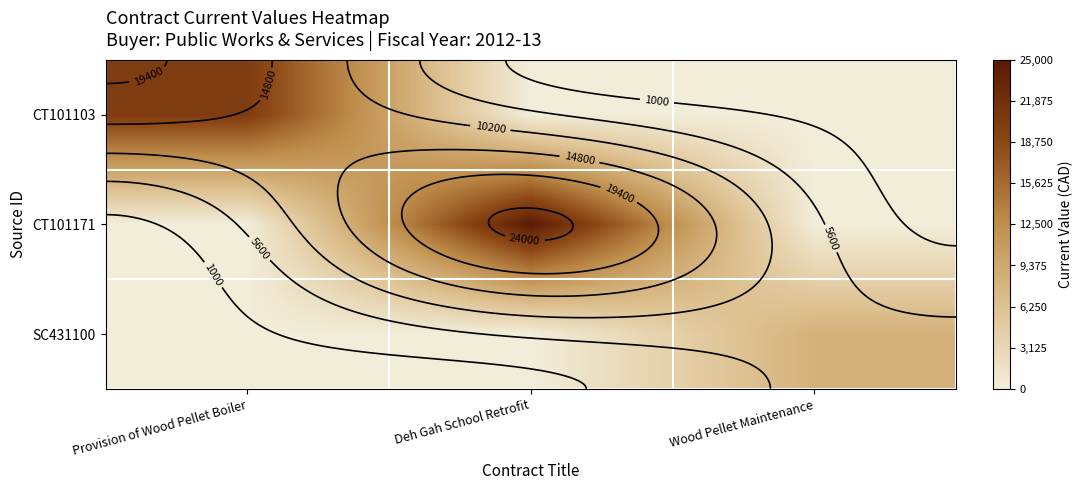

List the series in order of their overall mean, lowest first.

SC431100, CT101103, CT101171